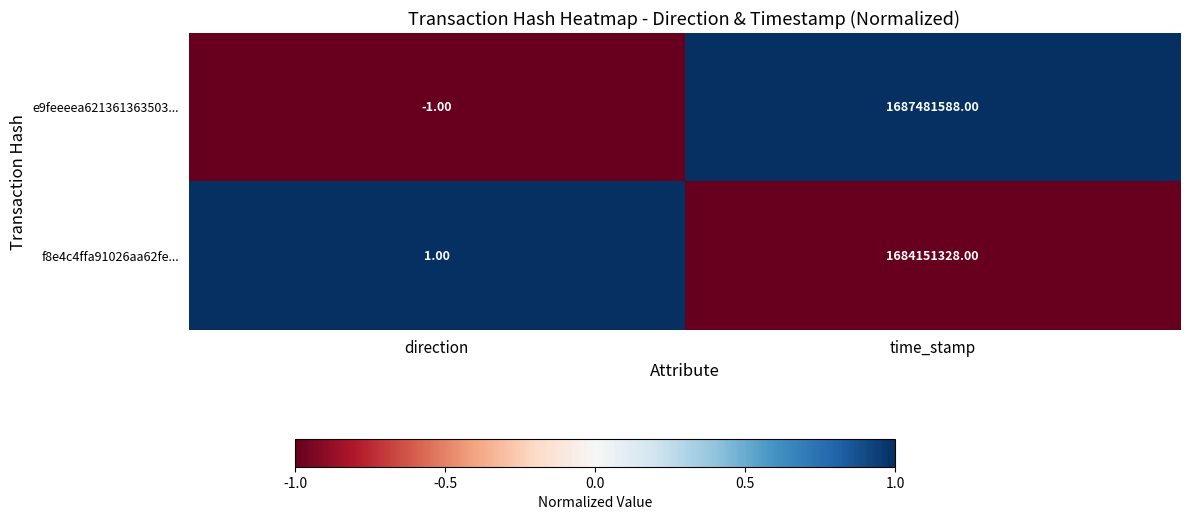

Rank the series at direction from lowest to highest value.

e9feeeea621361363503..., f8e4c4ffa91026aa62fe...